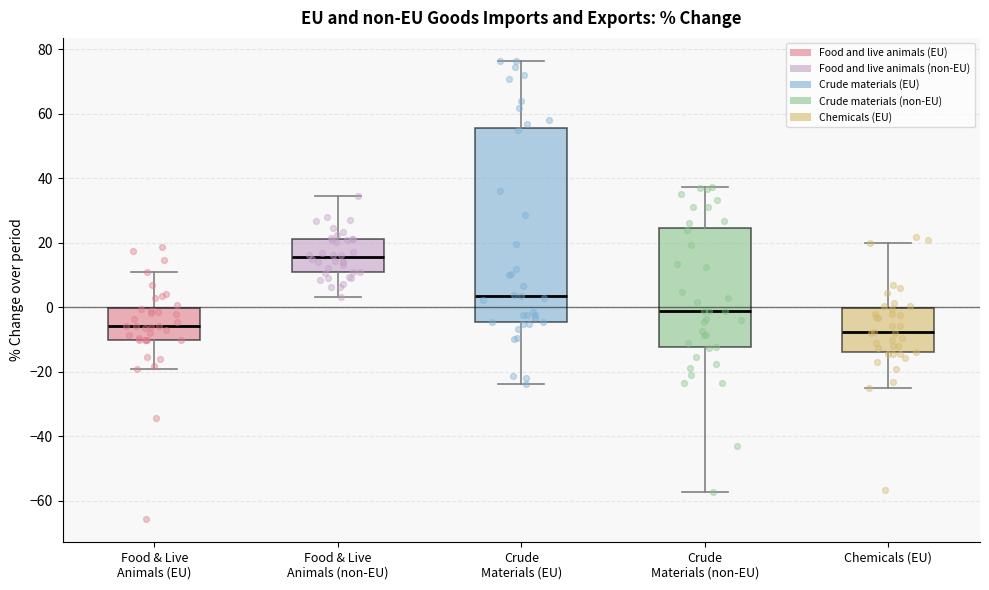

Reading left to right, read every box against the y-axis: the position of its median line, the range the box covers, and the ends of its whiskers. The values are not printed on the chart, so give them approximately, as read against the axis.

Food & Live Animals (EU): median -6, box -10 to 0, whiskers -20 to 10
Food & Live Animals (non-EU): median 16, box 10 to 22, whiskers 4 to 34
Crude Materials (EU): median 4, box -4 to 56, whiskers -24 to 76
Crude Materials (non-EU): median -2, box -12 to 24, whiskers -58 to 38
Chemicals (EU): median -8, box -14 to 0, whiskers -24 to 20